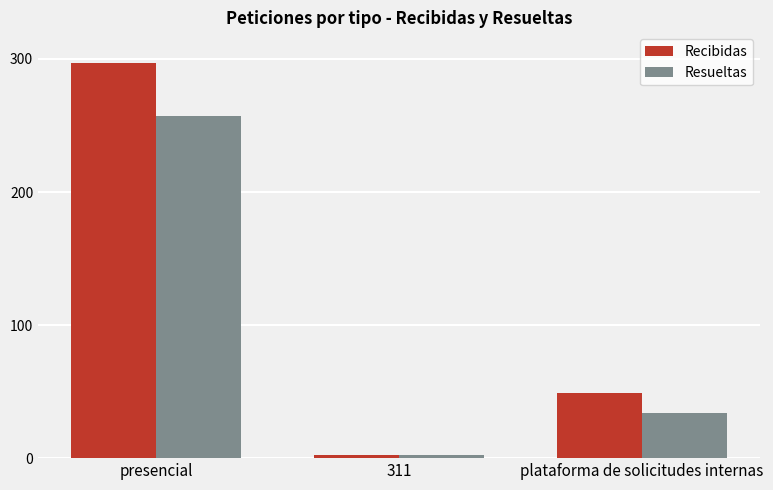

At which label does Recibidas first exceed 49?

presencial